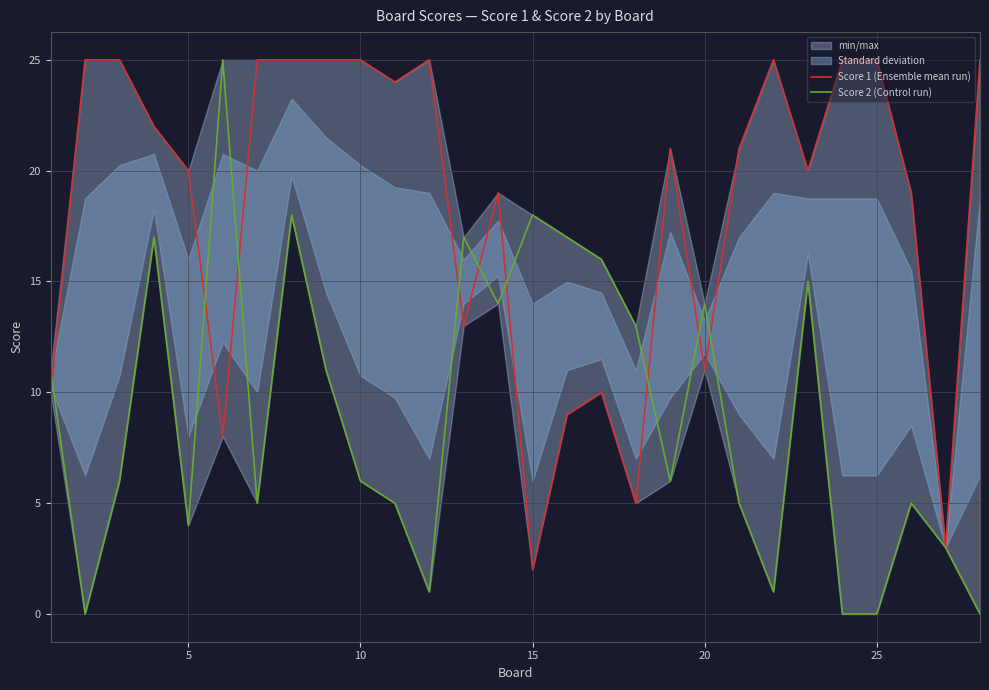

True or false: Score 1 (Ensemble mean run) has a value of 17 at 21.

False